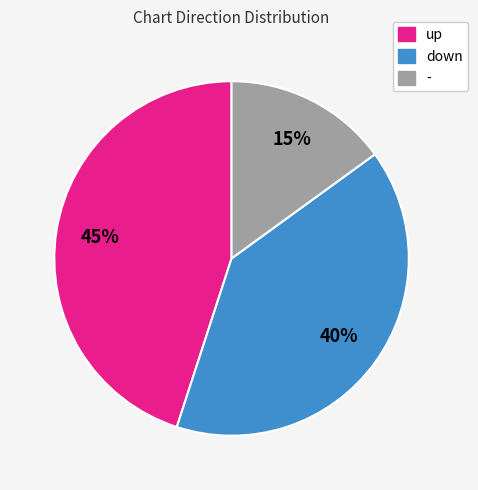

True or false: up accounts for 54% of the total.

False